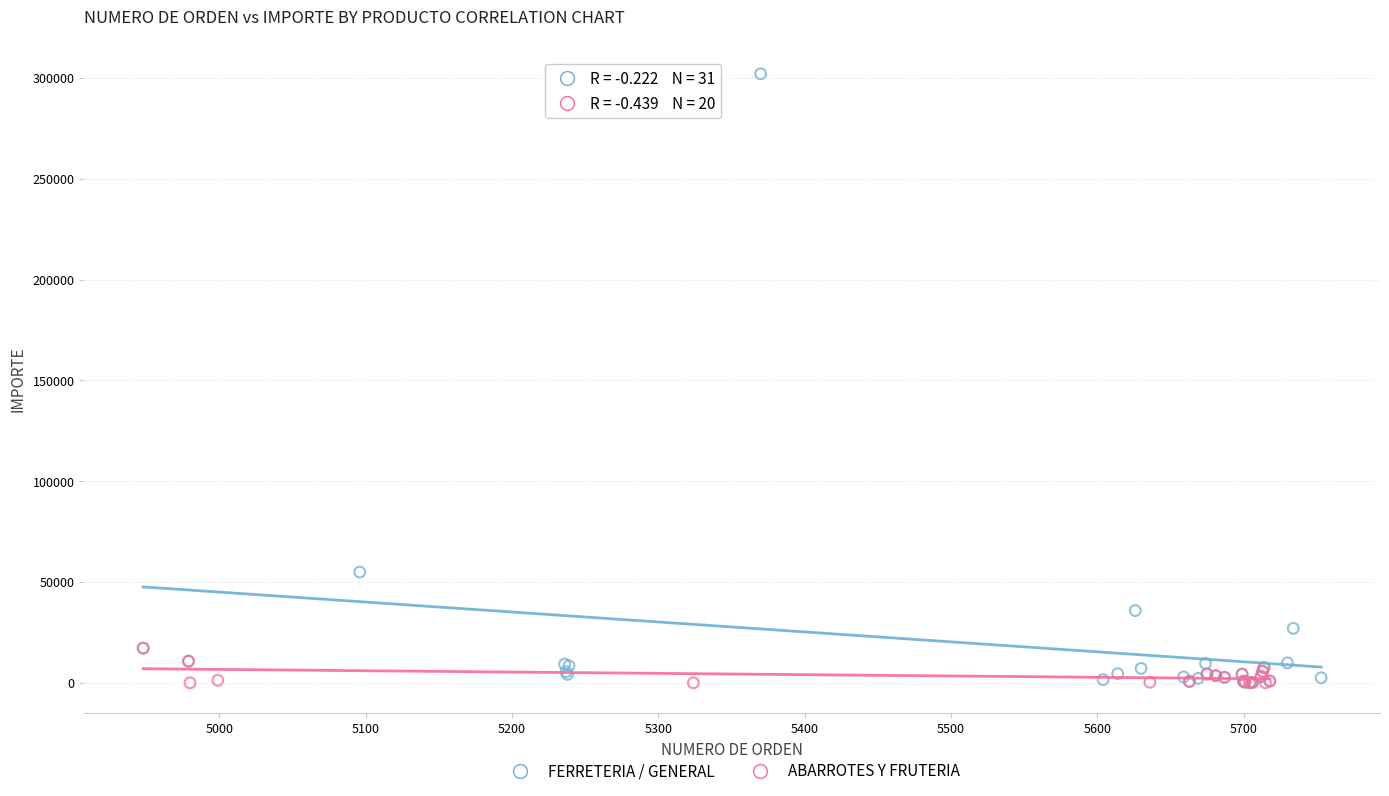

Which series has the largest Y range (max minus min)?

FERRETERIA / GENERAL